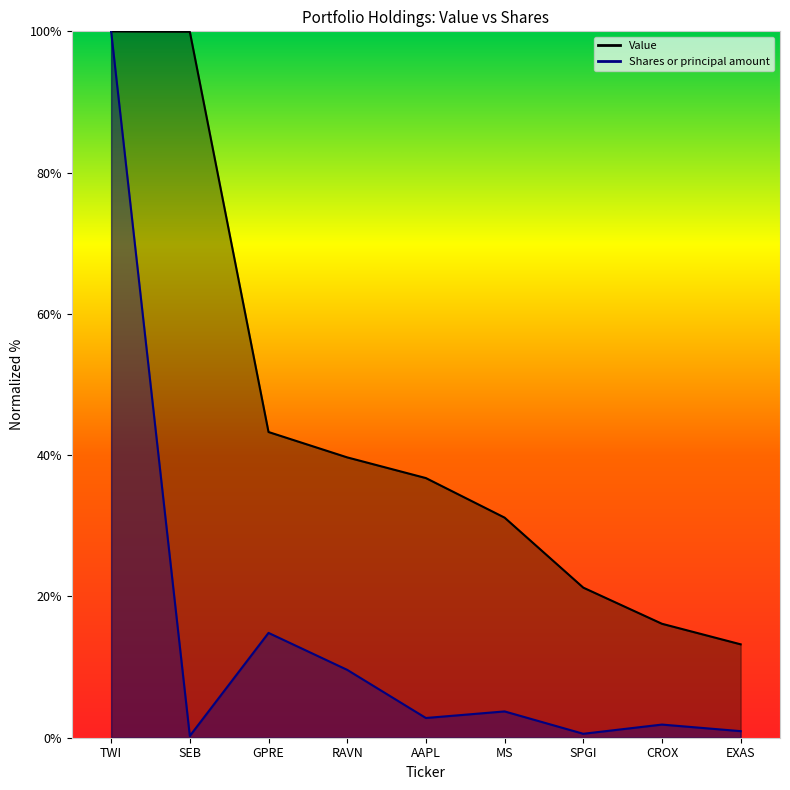

Where is Shares or principal amount nearest to the value 50?

GPRE